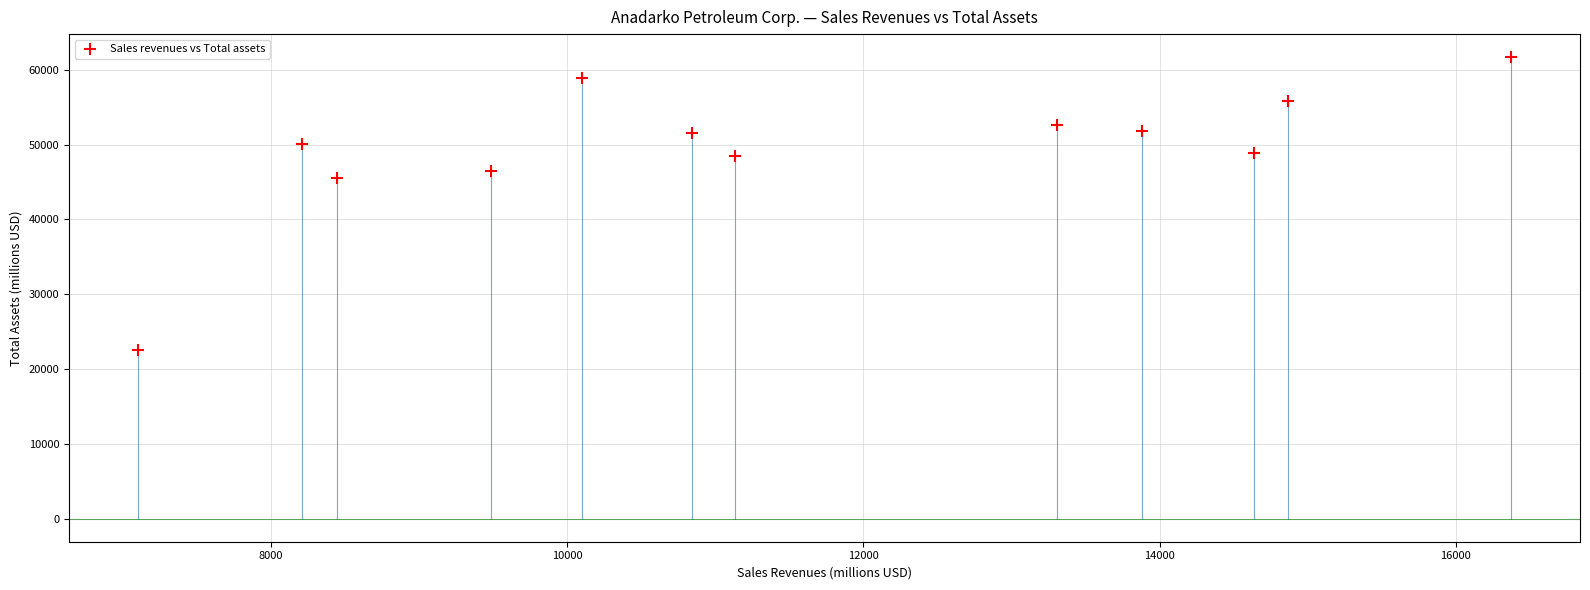

What is the average X value?

11532